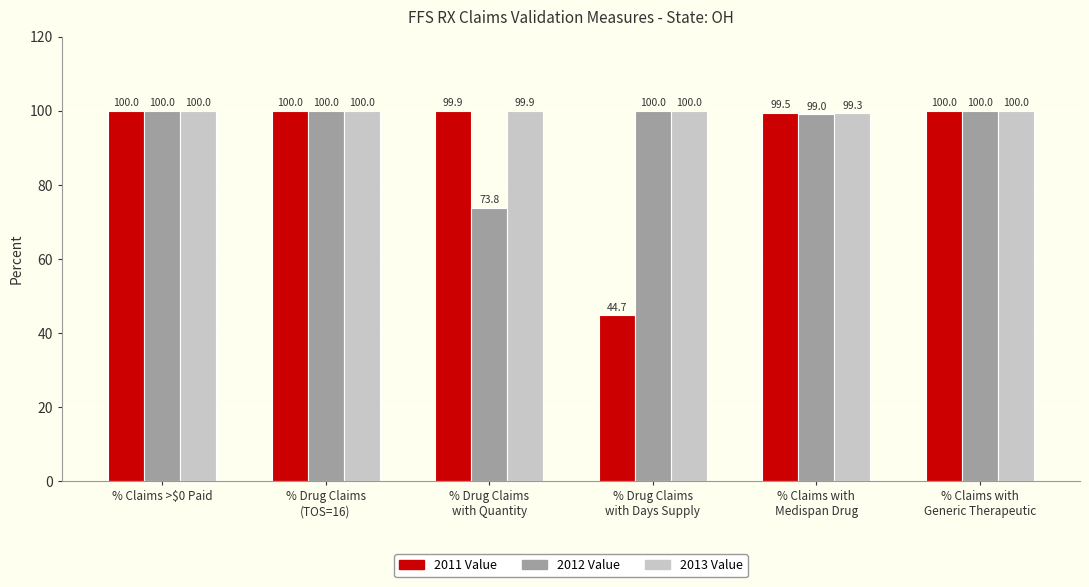

Are the bars grouped side by side (vs. stacked)?

Yes